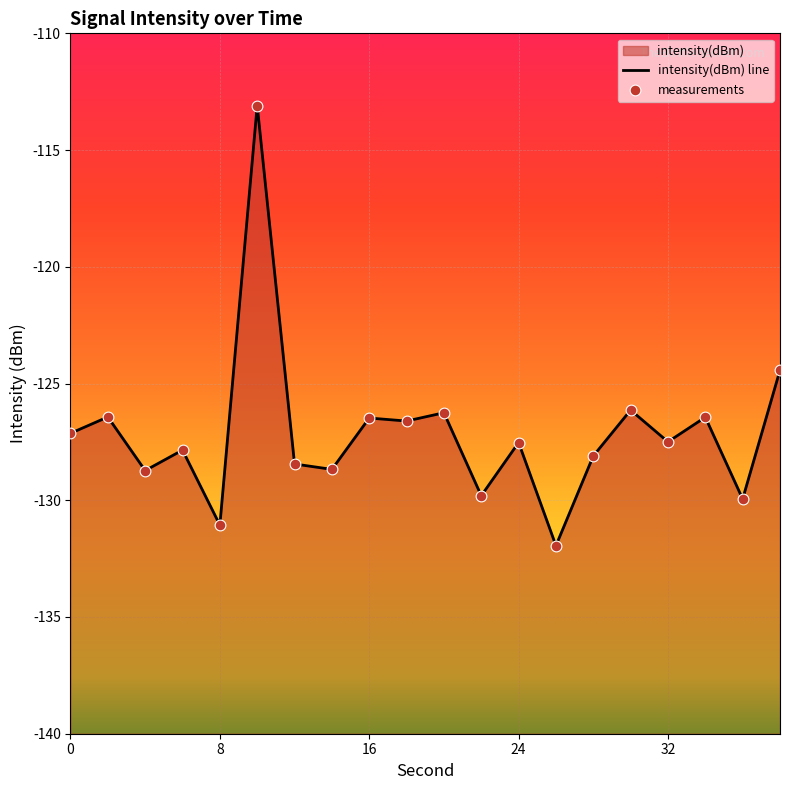

Between 28 and 30, which is larger?

30